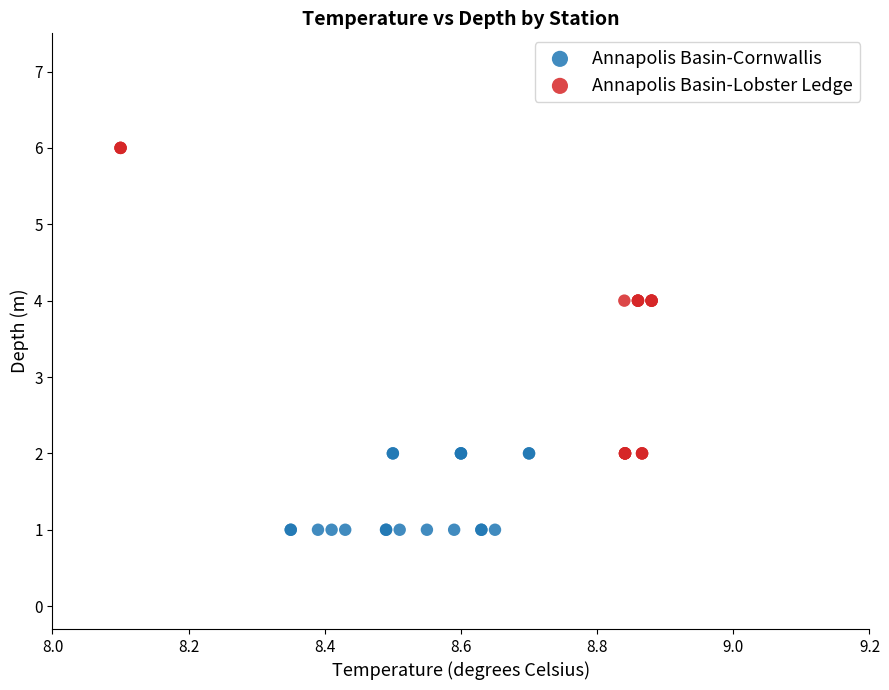

What are all the series names shown in the legend?

Annapolis Basin-Cornwallis, Annapolis Basin-Lobster Ledge